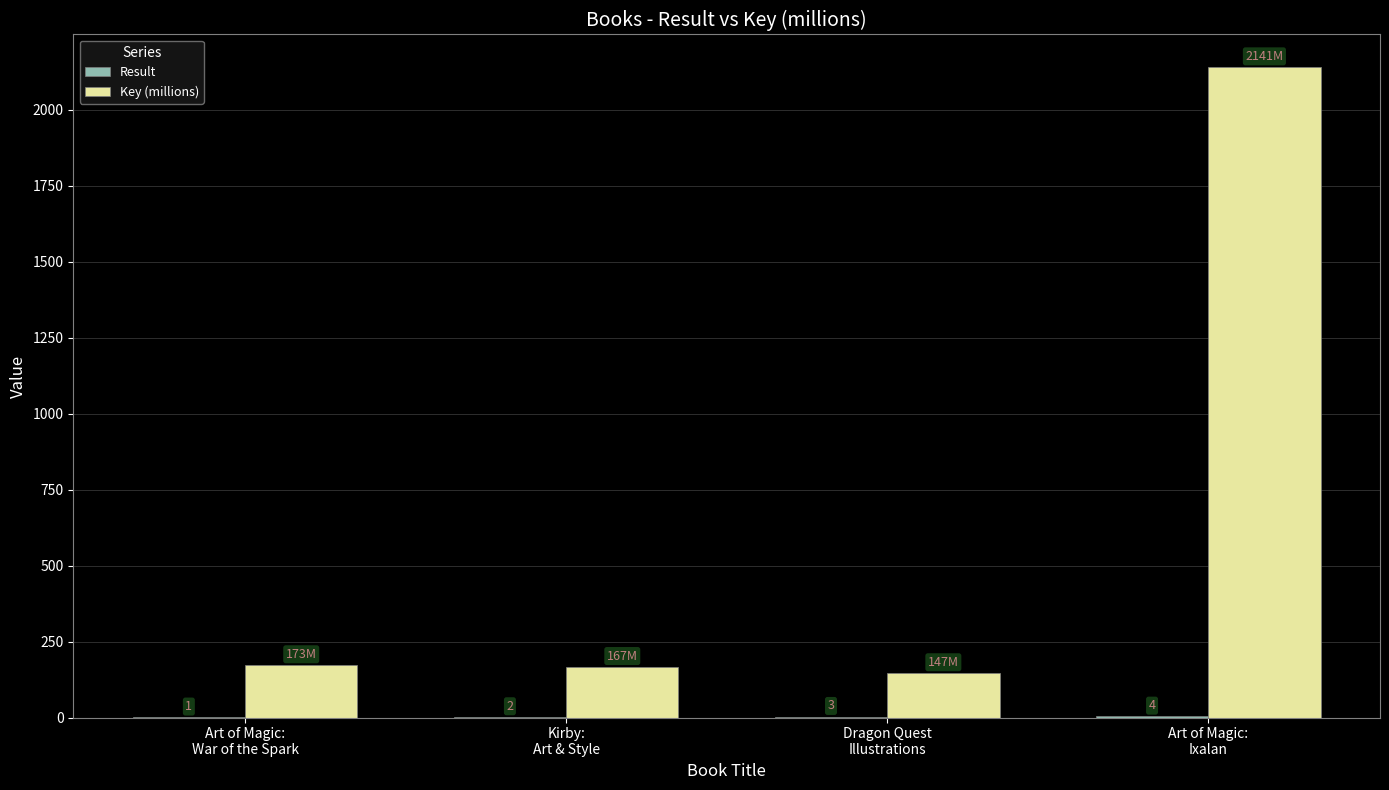

What is the highest value of the Key (millions) series?

2141.4